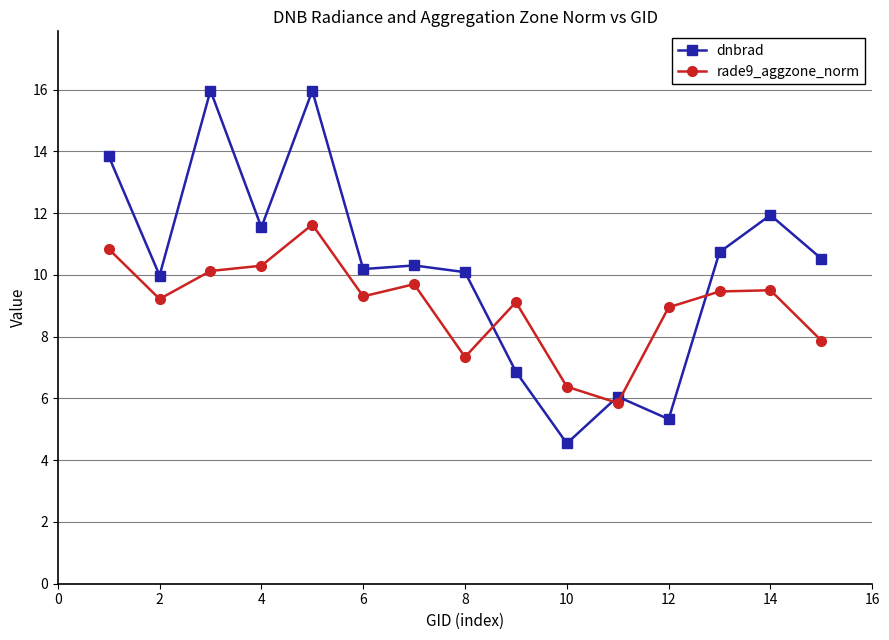

List the series in order of their peak value, lowest first.

rade9_aggzone_norm, dnbrad